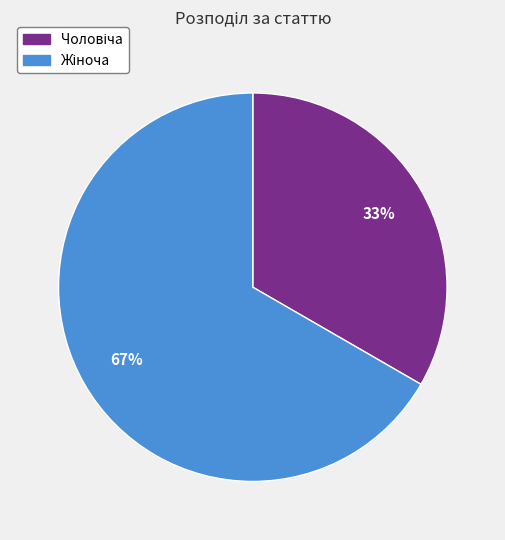

Is there a majority slice in this chart?

Yes